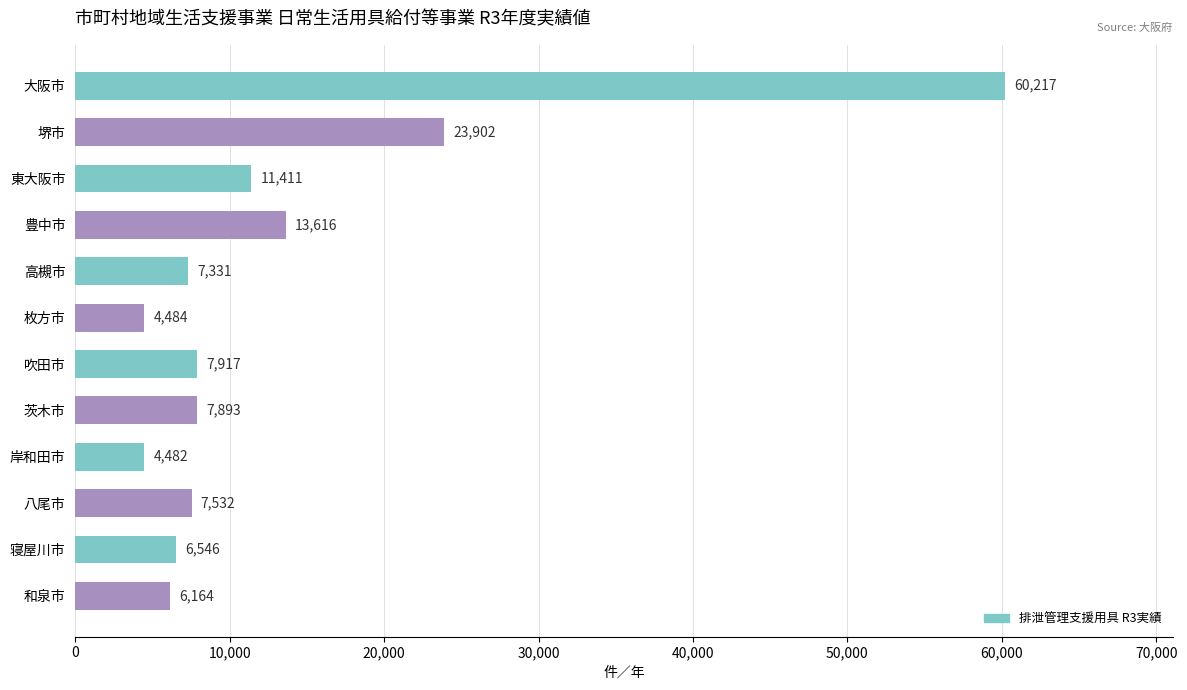

What is the value of the 5th bar from the top?

7331